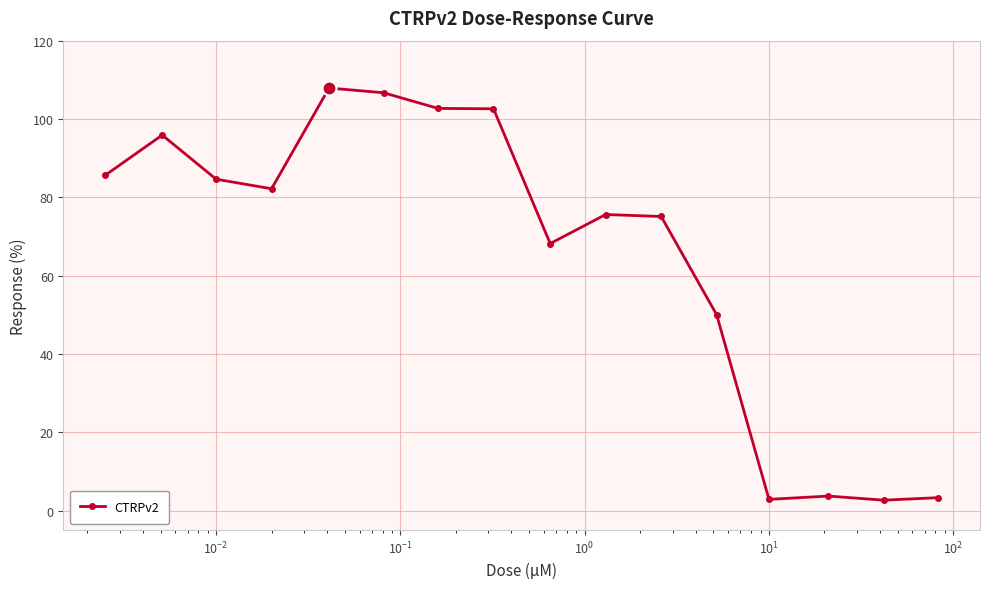

What is the difference between the maximum and minimum values?

105.3